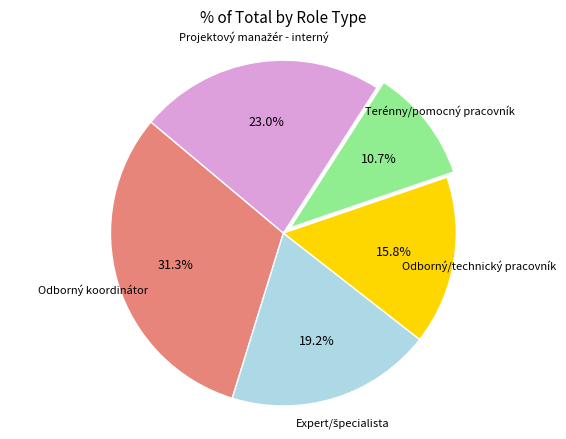

Is there a majority slice in this chart?

No